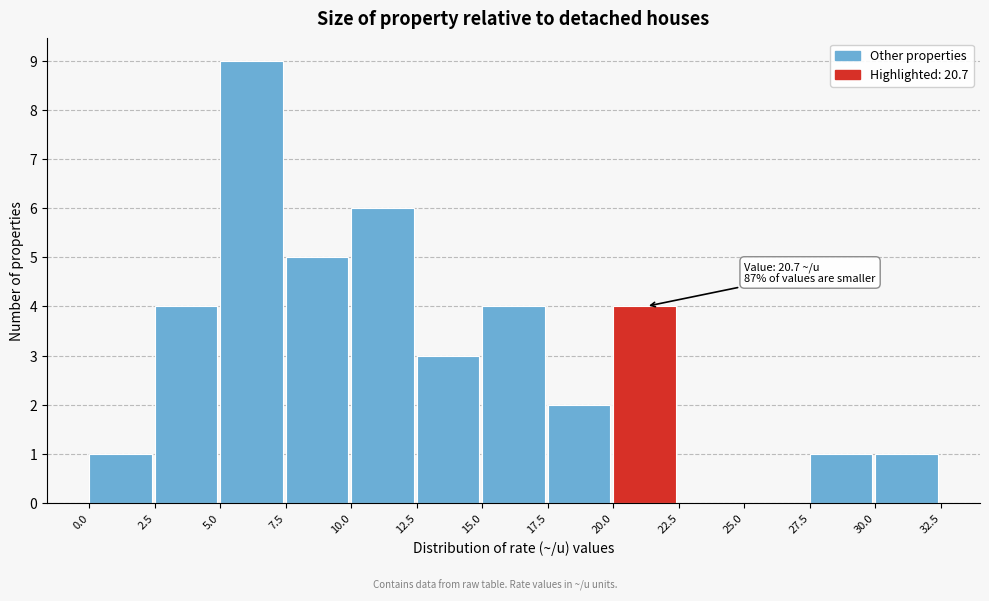

Over which range of the x-axis is the bar tallest?

5.0 to 7.5